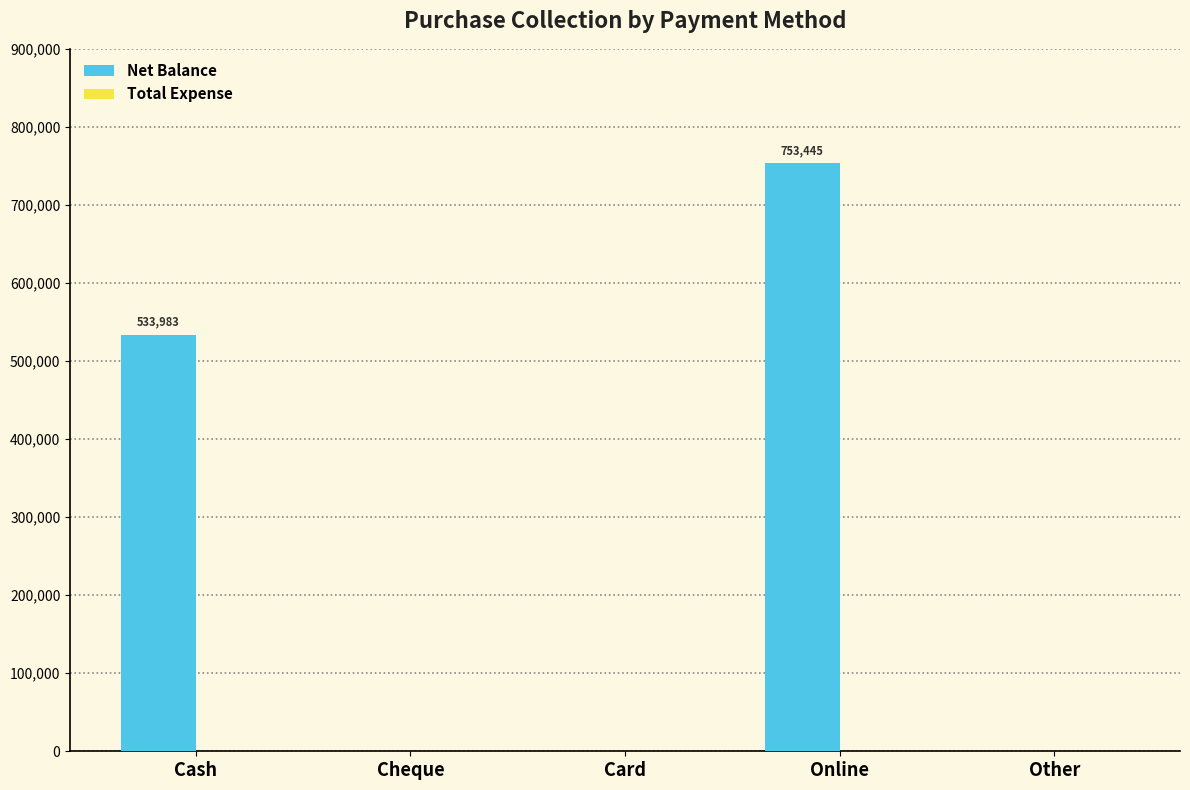

The value at Online is 753445. True or false?

True